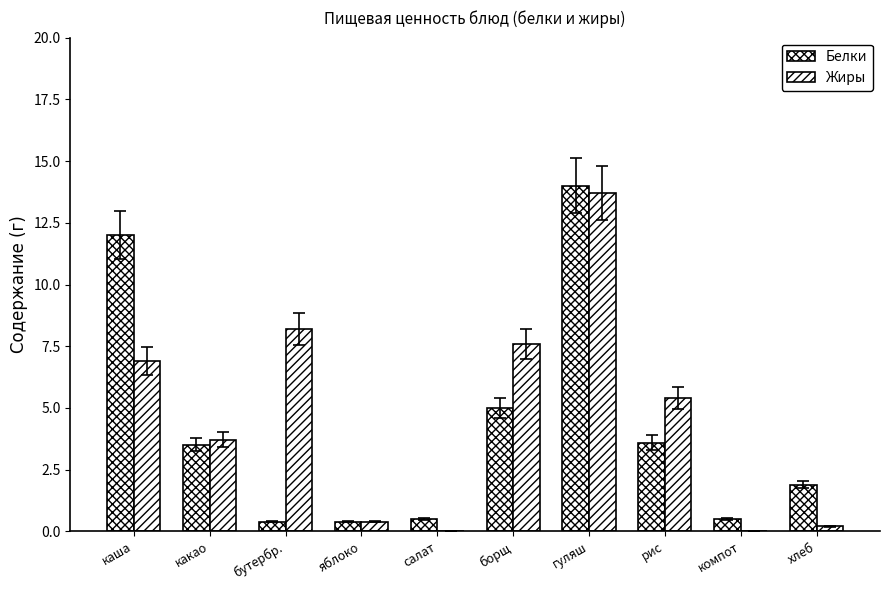

Which has a higher value, каша or хлеб?

каша